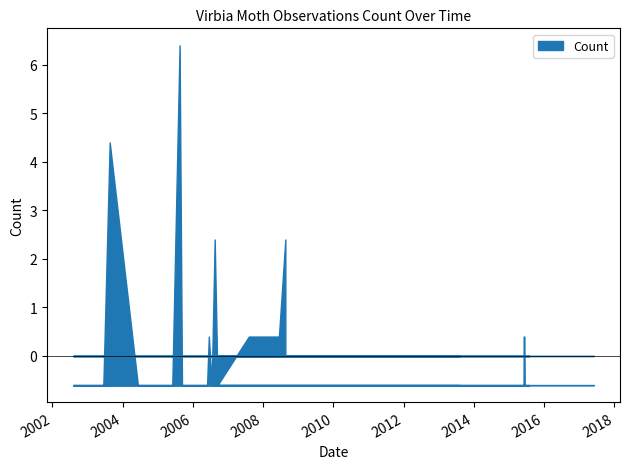

What is the average value?

2